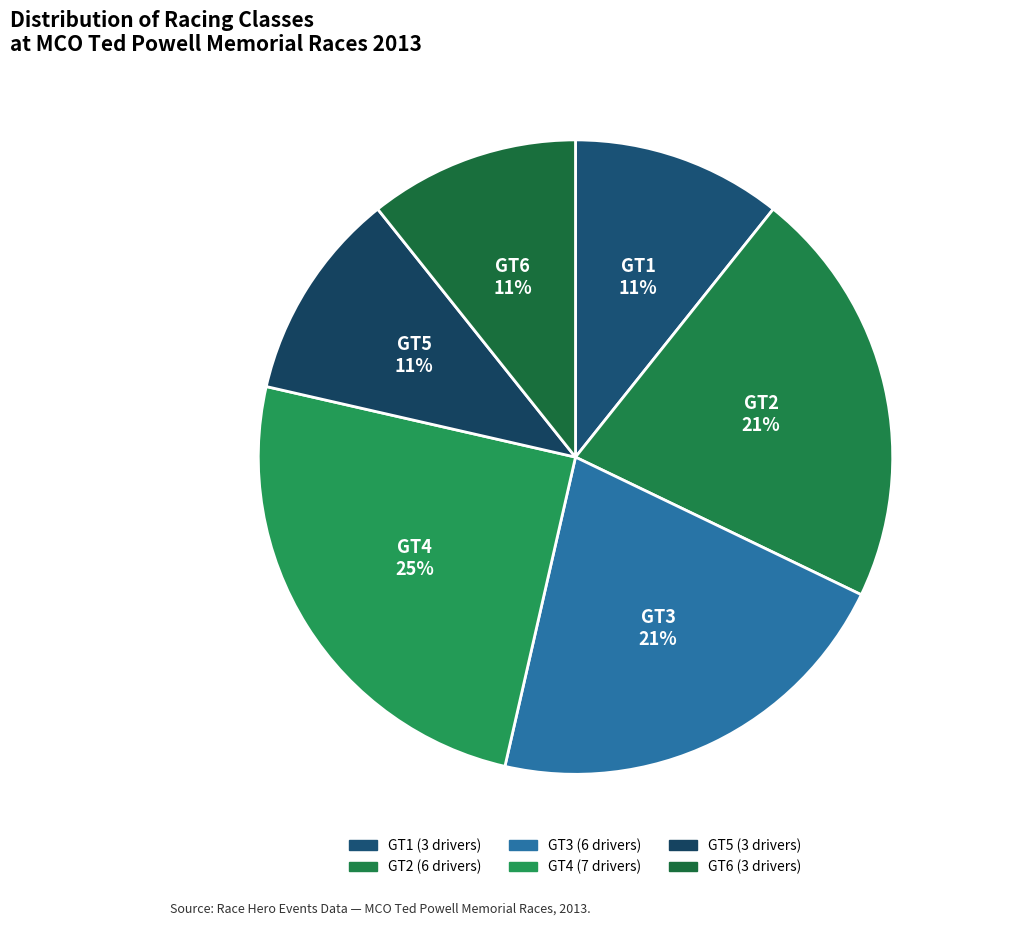

How many slices are in this pie chart?

6